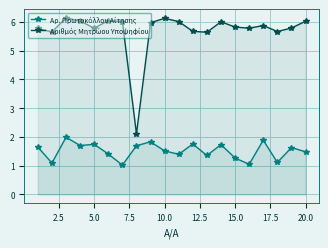

What is the smallest value displayed?

1.0